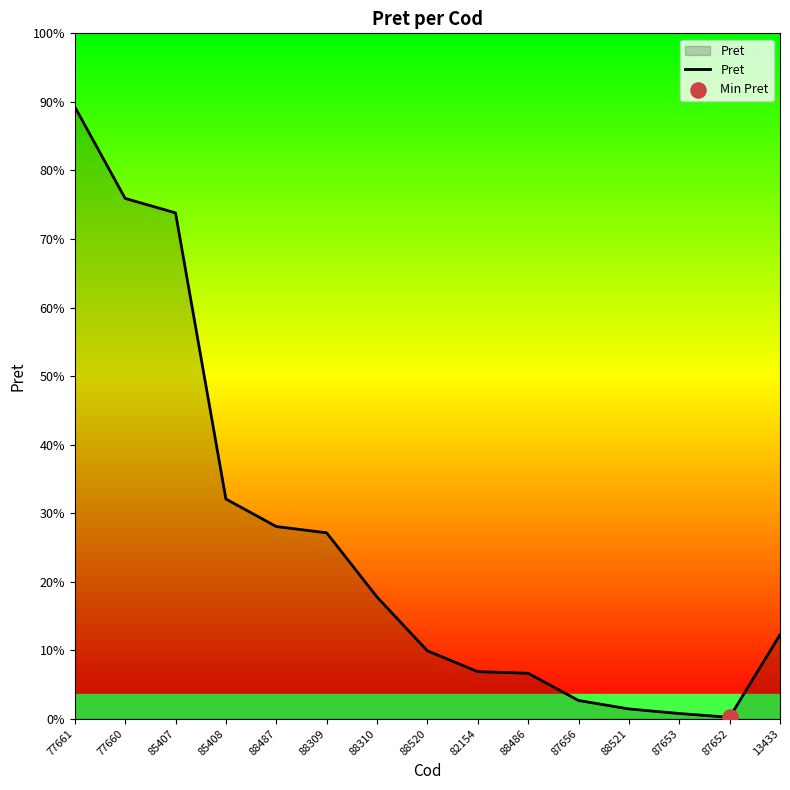

What is the ratio of the value at 82154 to the value at 88487?

0.2